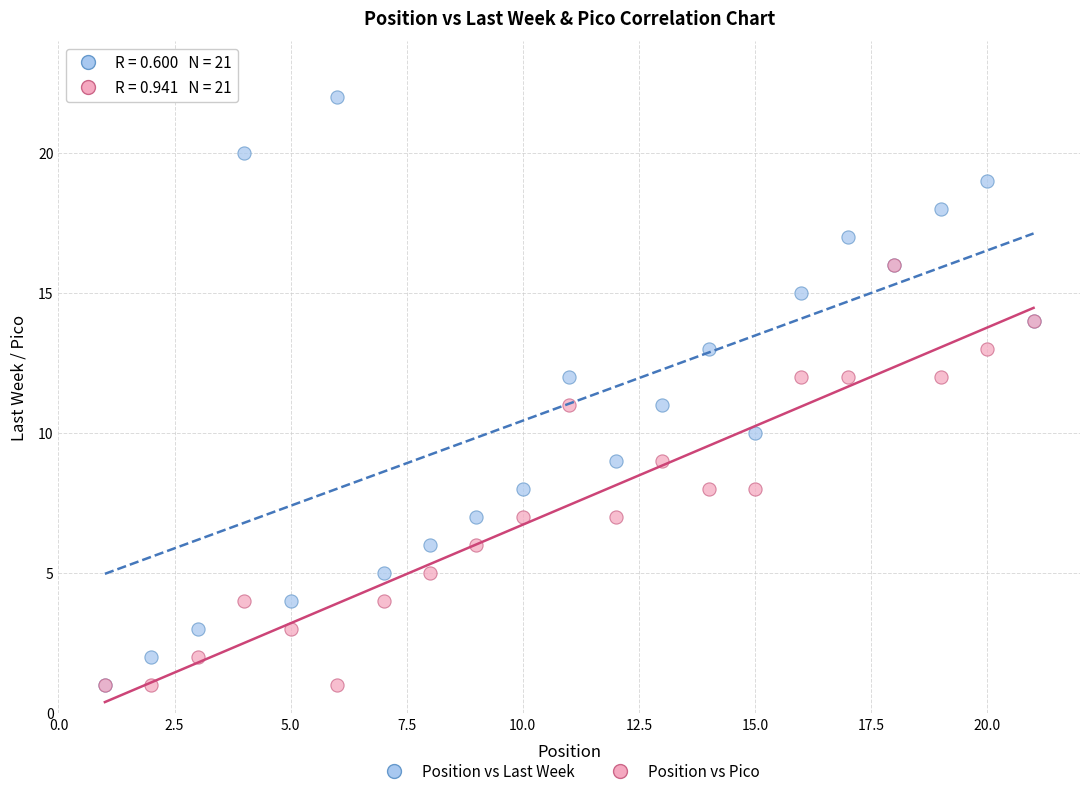

Which series contains the highest Y value?

Position vs Last Week